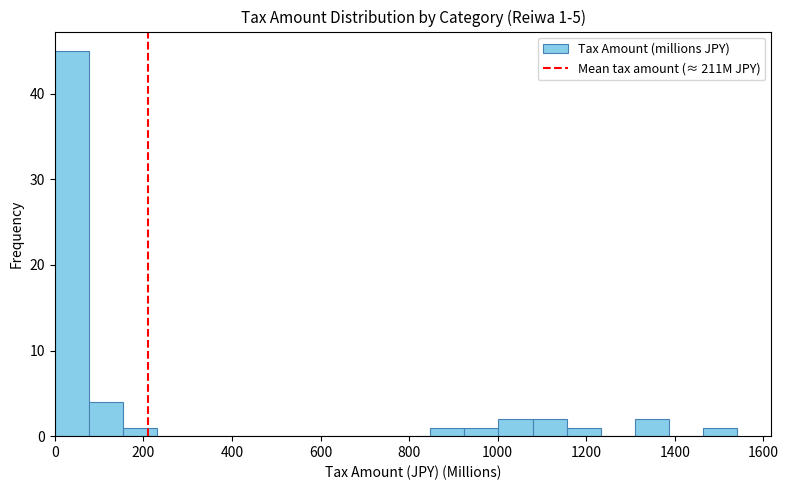

Around what value on the x-axis is the tallest bar? Give the approximate position of its centre, as read against the axis.

40